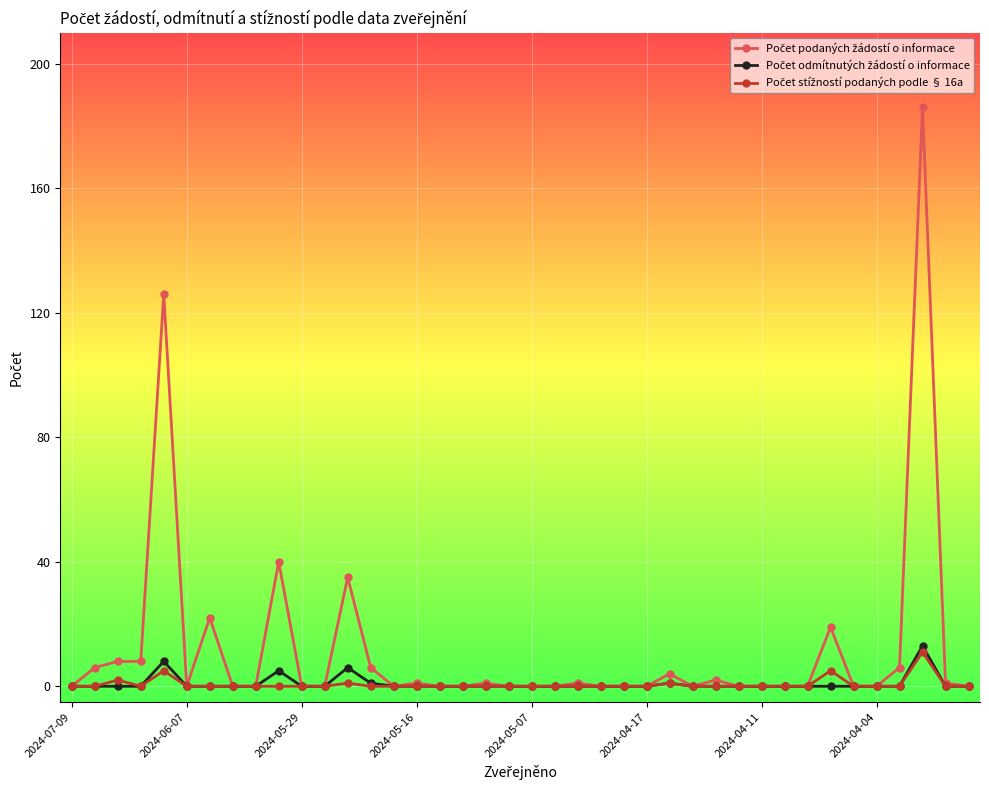

What is the maximum value shown in the chart?

186